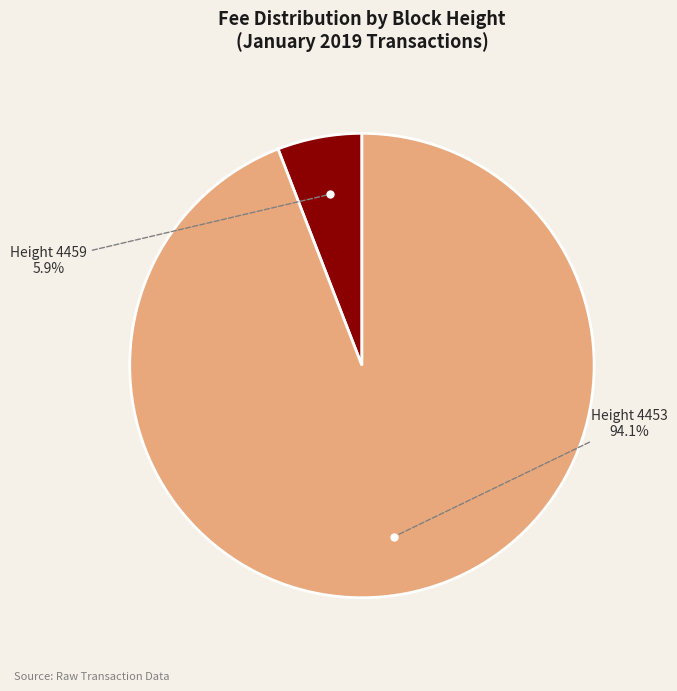

Is there a majority slice in this chart?

Yes